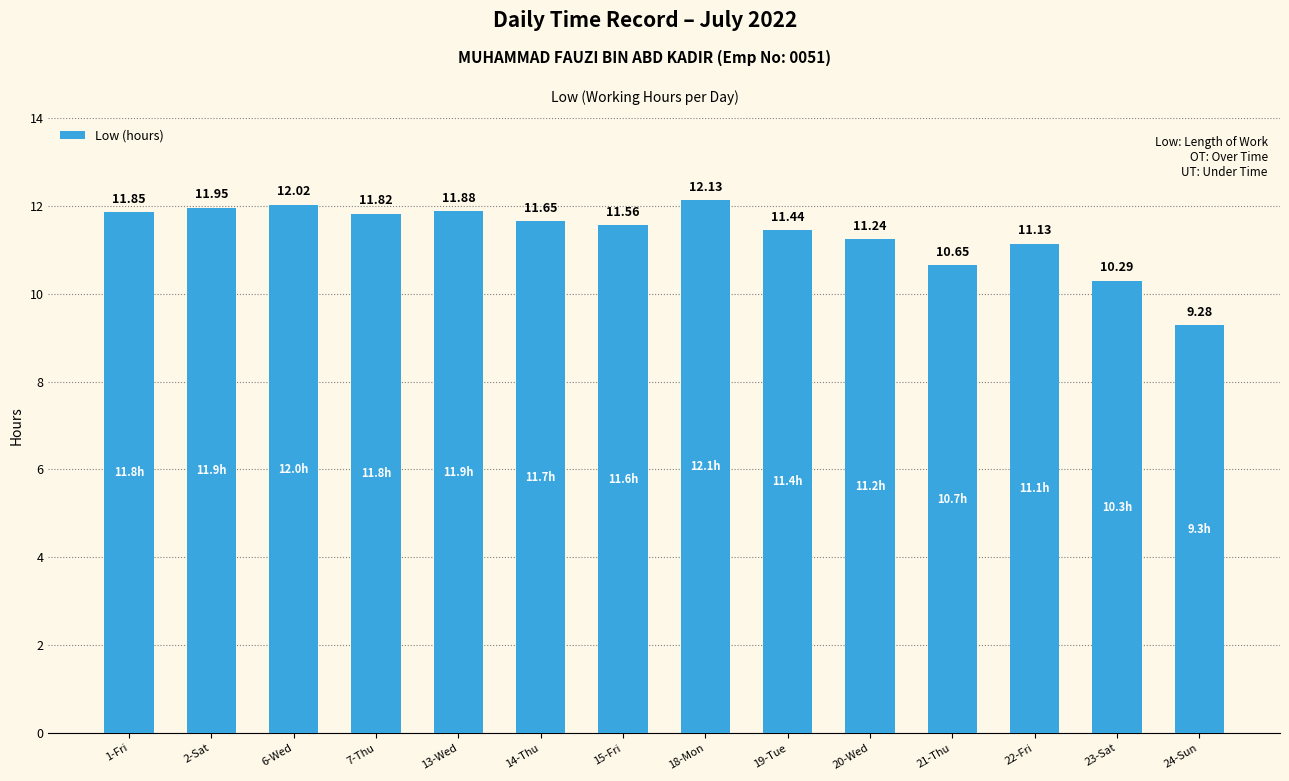

What is the value of the 4th bar from the left?

11.8